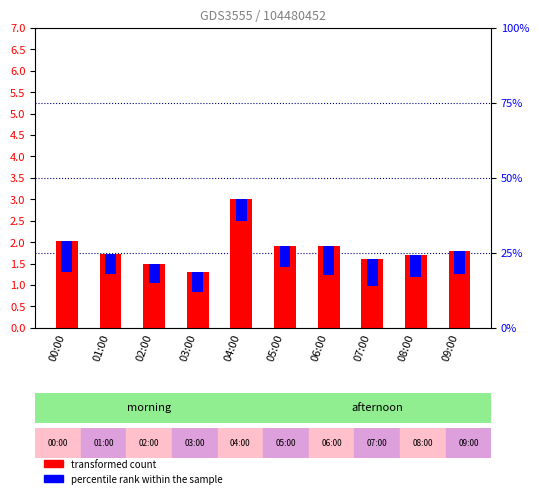

Where is percentile rank within the sample nearest to the value 0?

02:00